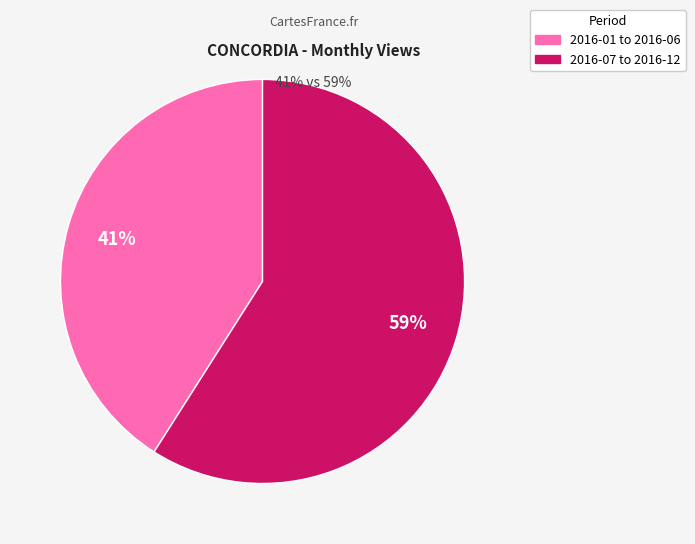

Is there any slice that represents more than half of the pie?

Yes